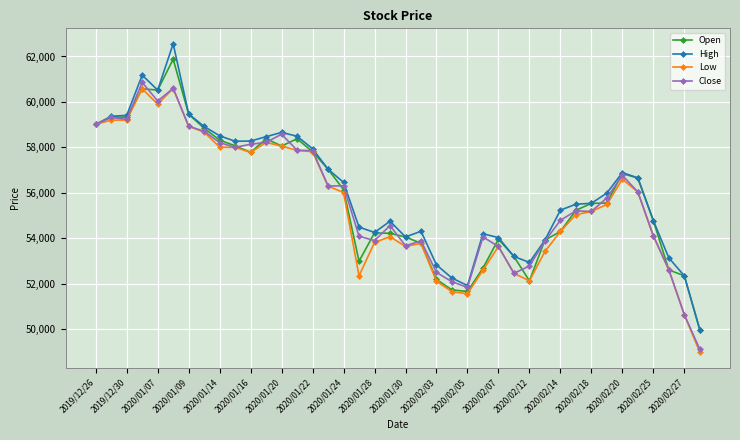

True or false: High has more than 2 points higher than both neighbors.

True